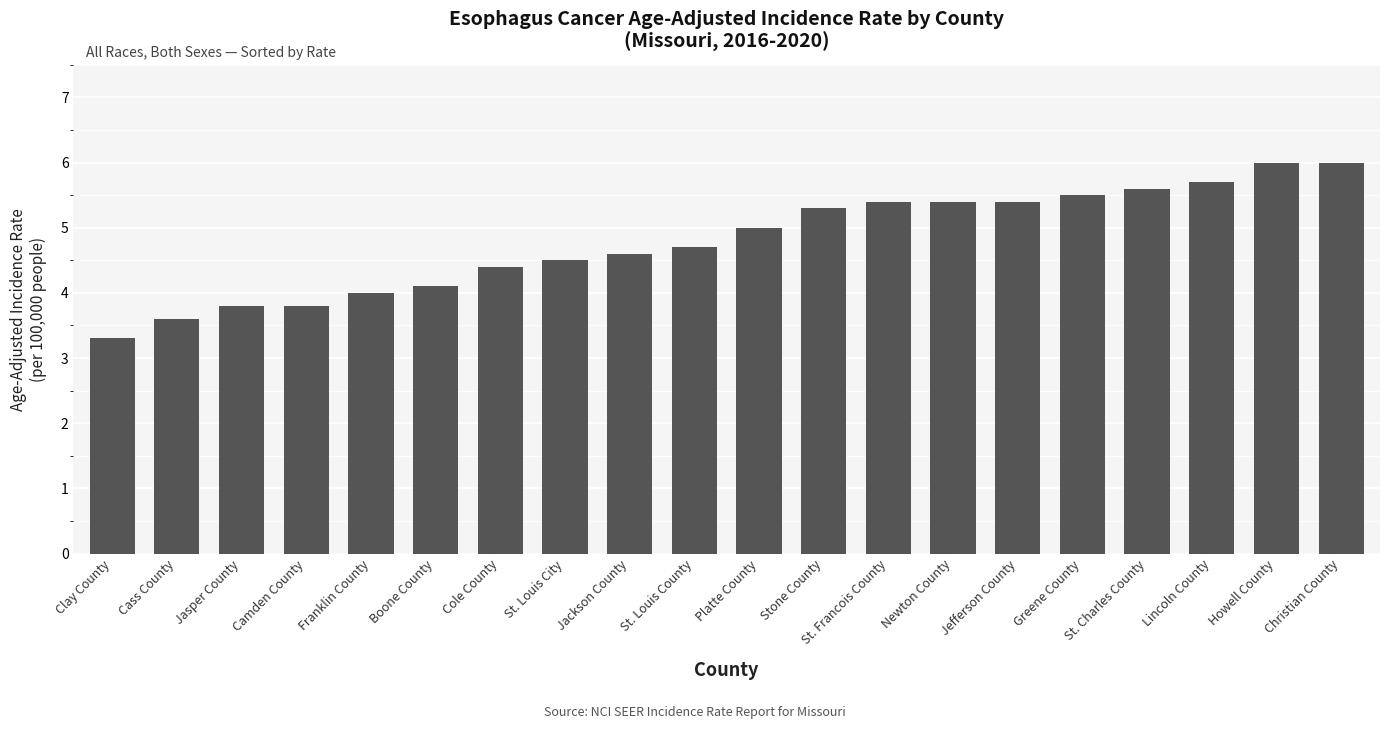

True or false: the data shows 1.2 at Jasper County.

False